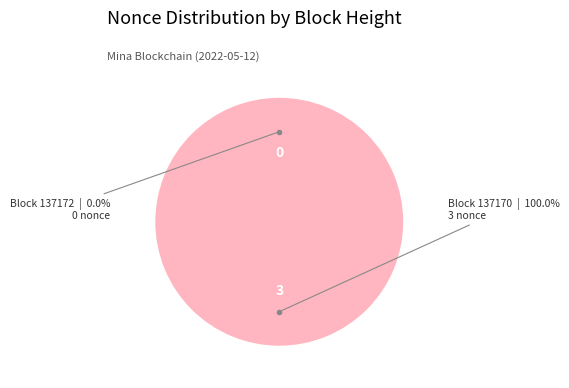

To the nearest percent, what percentage of the pie is 137170?

100%